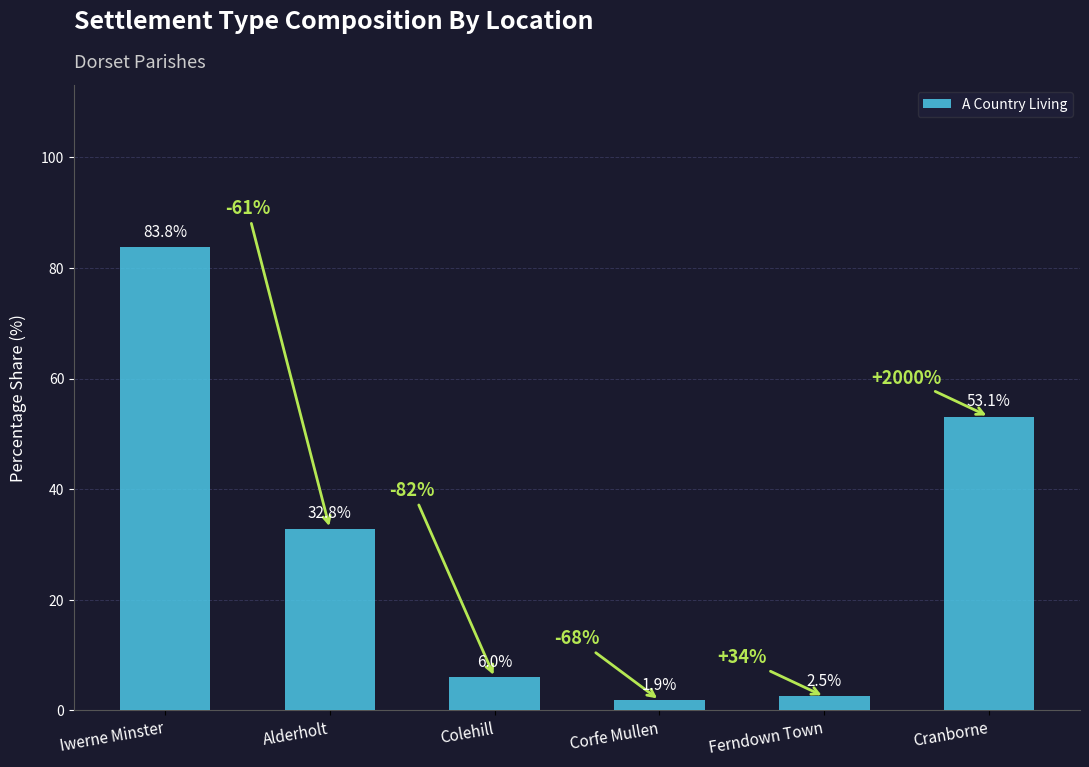

List the labels in order of value, largest first.

Iwerne Minster, Cranborne, Alderholt, Colehill, Ferndown Town, Corfe Mullen